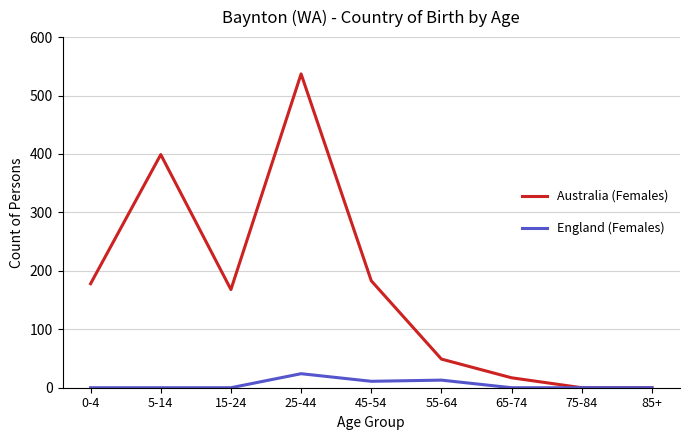

How many values in the England (Females) series exceed 0?

3